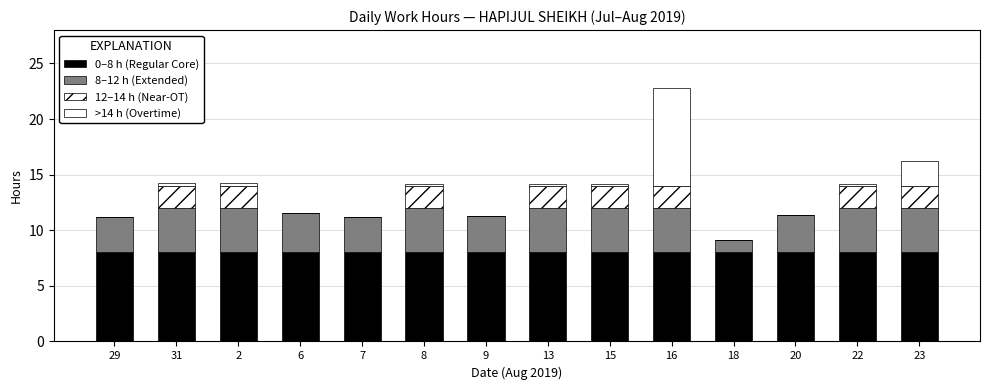

What position from the left is 18?

11